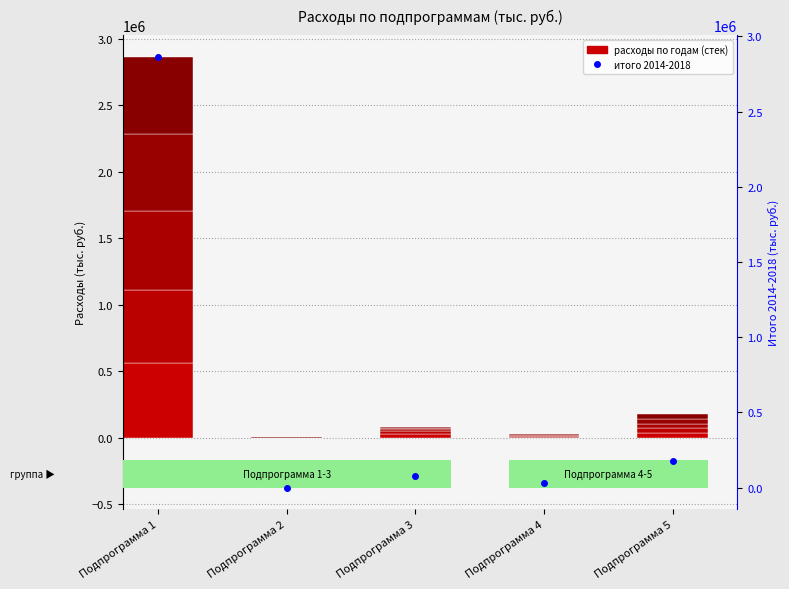

What is the sum of all values?

3150749.2